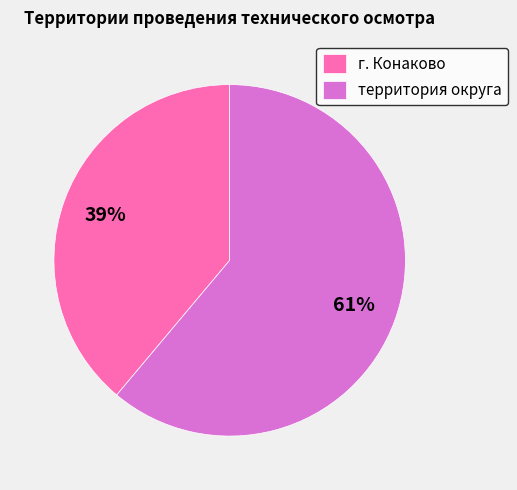

Which has a higher value, г. Конаково or территория округа?

территория округа